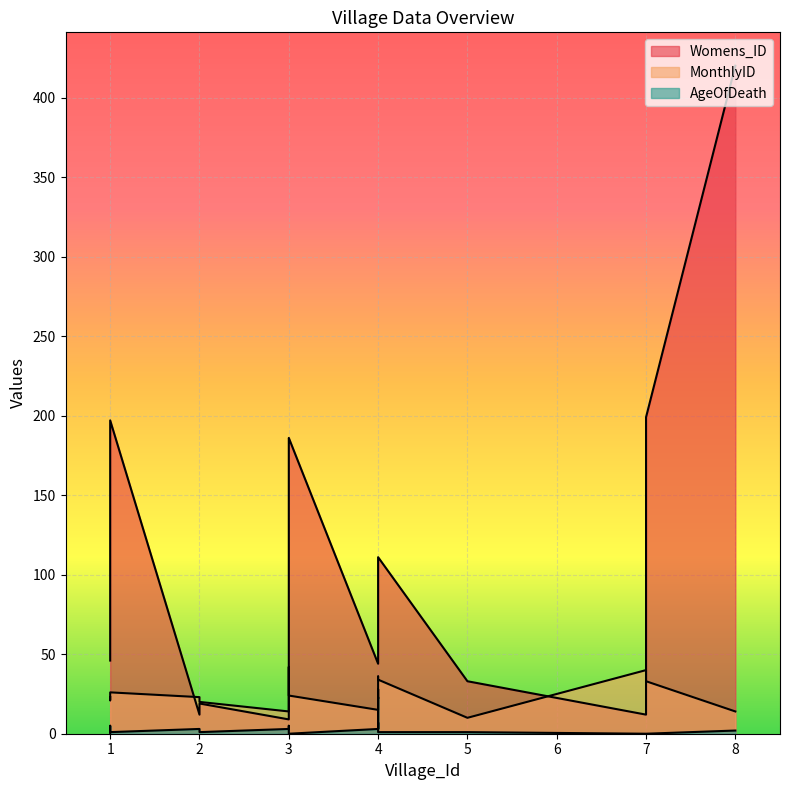

Which series has the largest total across all categories?

Womens_ID